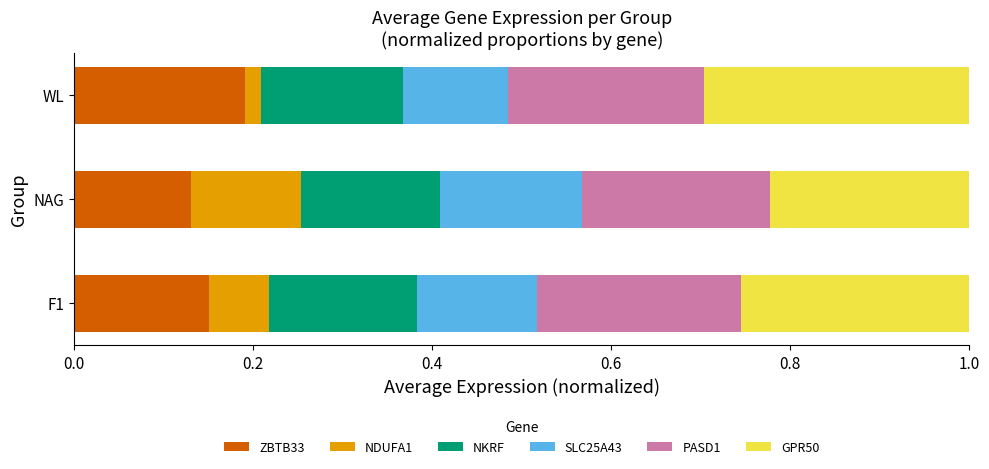

What is the total value across all series at NAG?

1.0